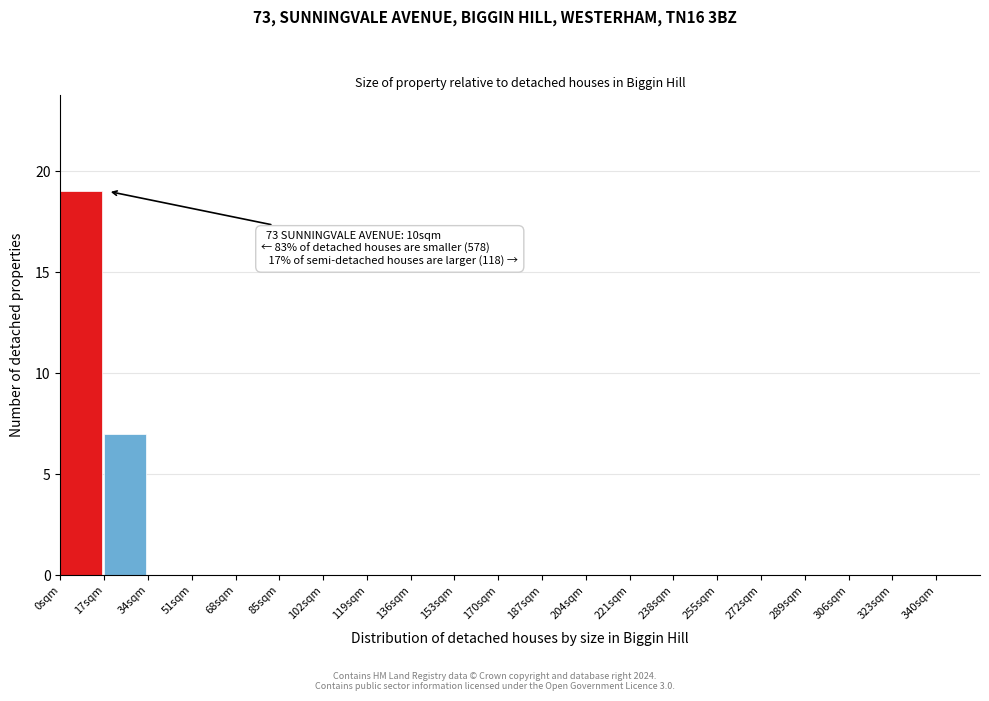

Reading right to left, list all the values displayed in this chart.

340sqm=0	323sqm=0	306sqm=0	289sqm=0	272sqm=0	255sqm=0	238sqm=0	221sqm=0	204sqm=0	187sqm=0	170sqm=0	153sqm=0	136sqm=0	119sqm=0	102sqm=0	85sqm=0	68sqm=0	51sqm=0	34sqm=0	17sqm=7	0sqm=19